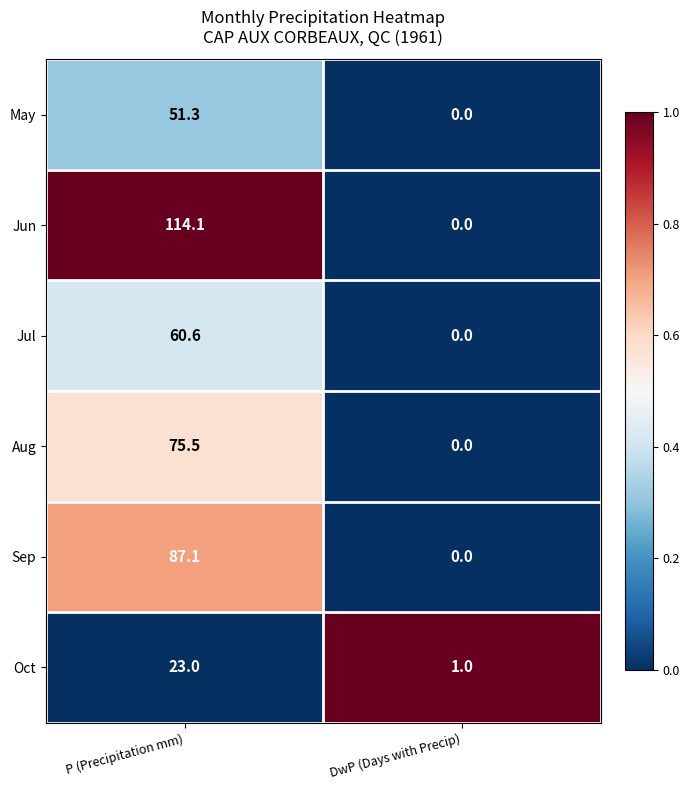

Which category has the lowest value in the Jun series?

DwP (Days with Precip)